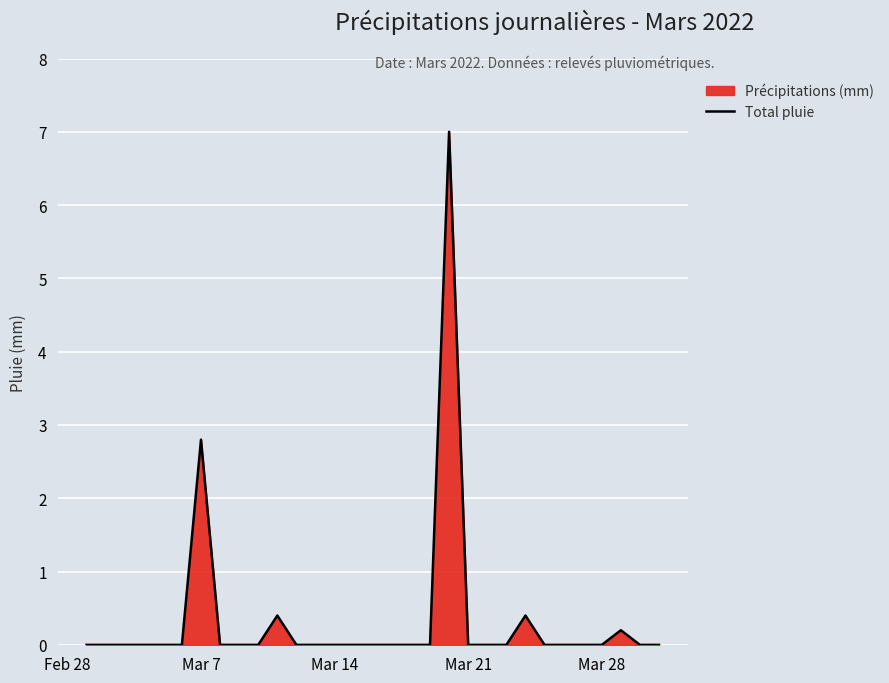

What is the maximum value shown in the chart?

7.0